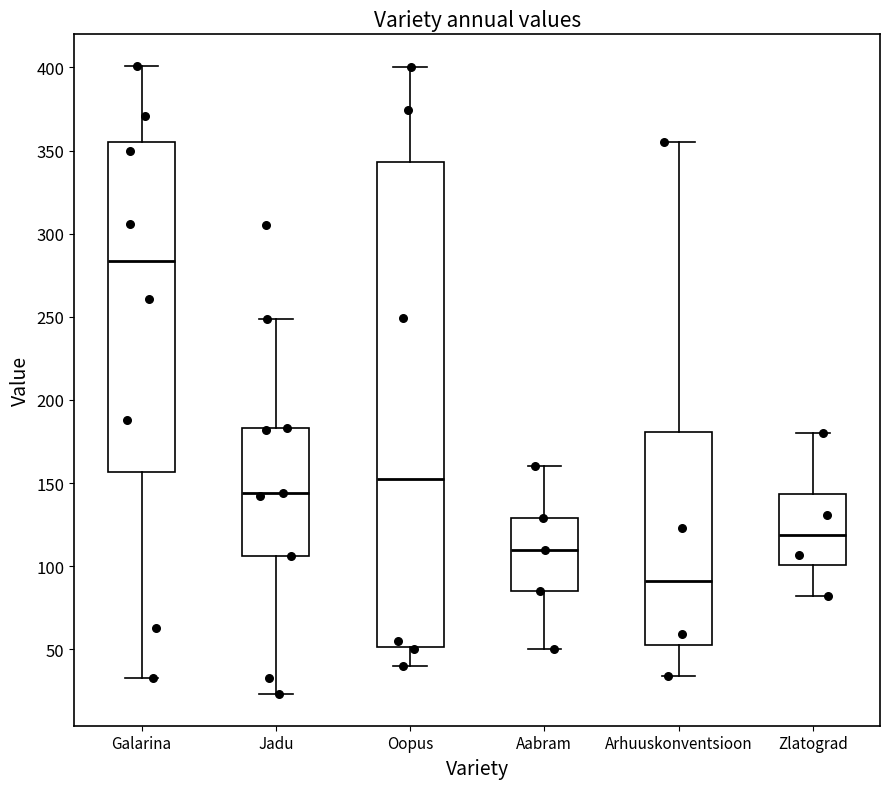

Comparing the boxes themselves (not the whiskers), which one is the tallest?

Oopus